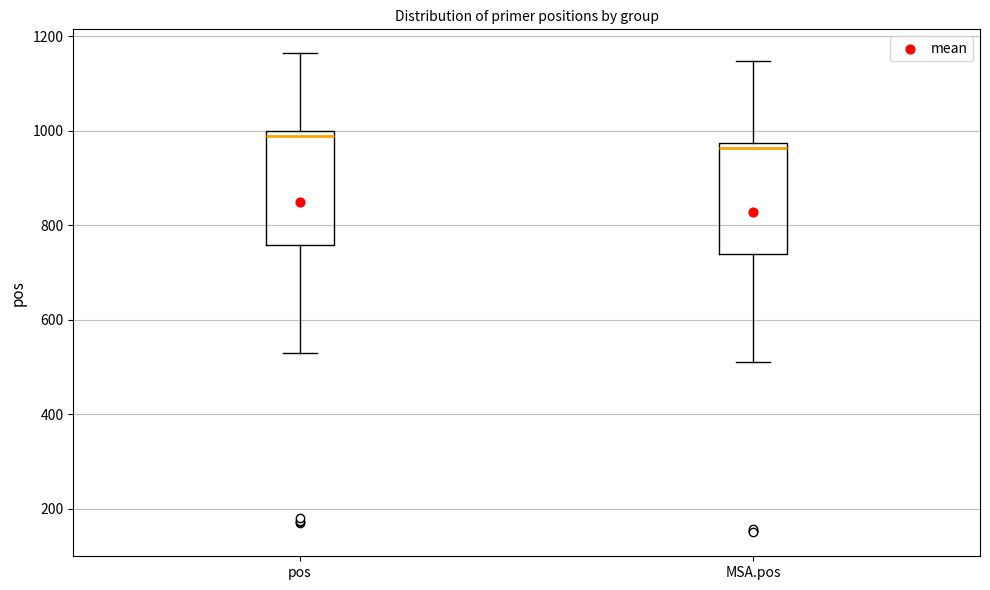

Which box has the highest median line?

pos